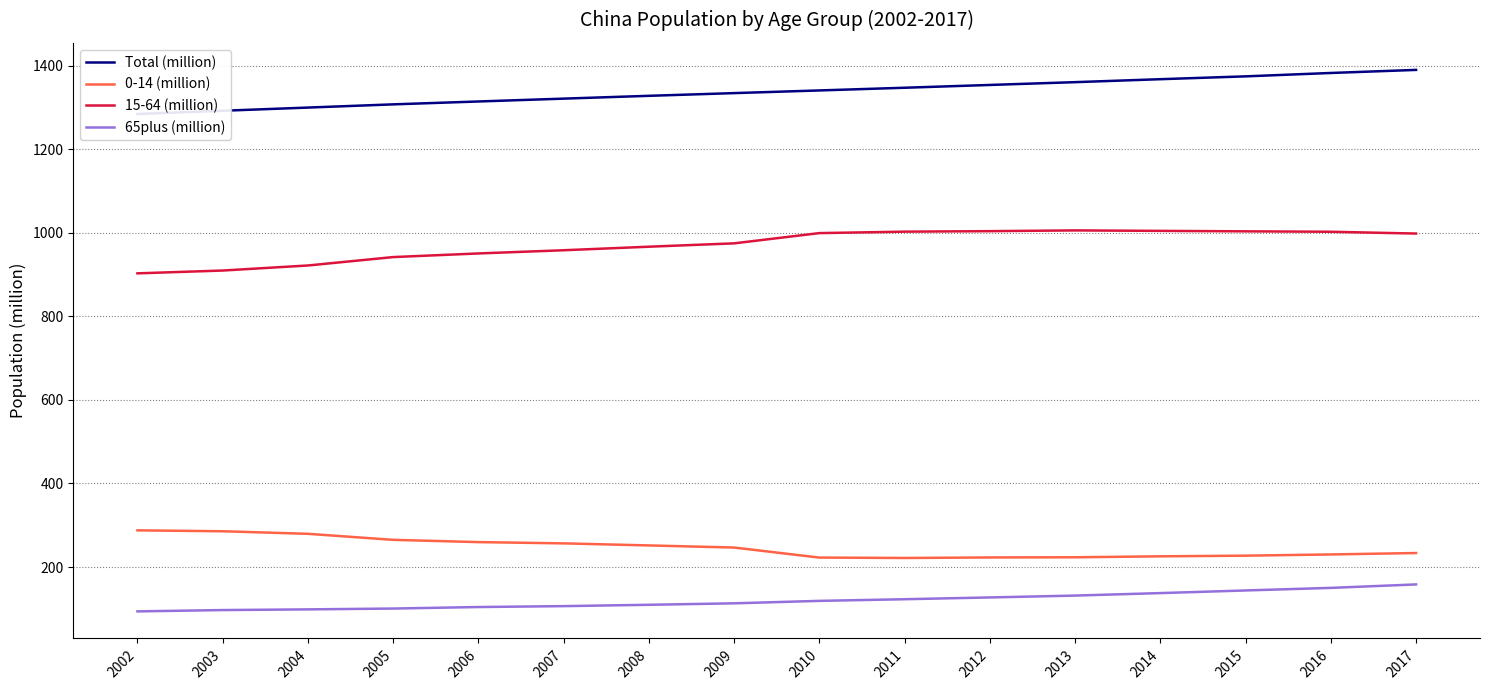

Rank the categories by 15-64 (million) value from highest to lowest.

2013, 2014, 2012, 2015, 2011, 2016, 2010, 2017, 2009, 2008, 2007, 2006, 2005, 2004, 2003, 2002